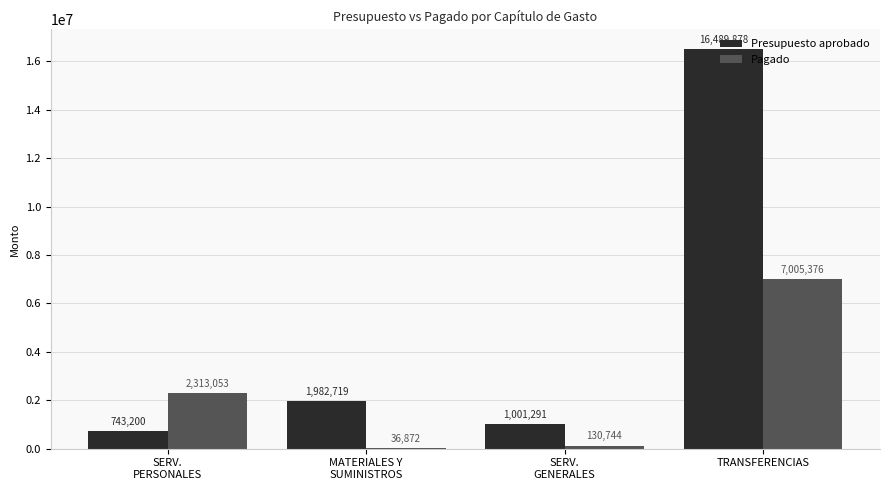

What is the spread (max minus min) of values at SERV.
GENERALES?

870547